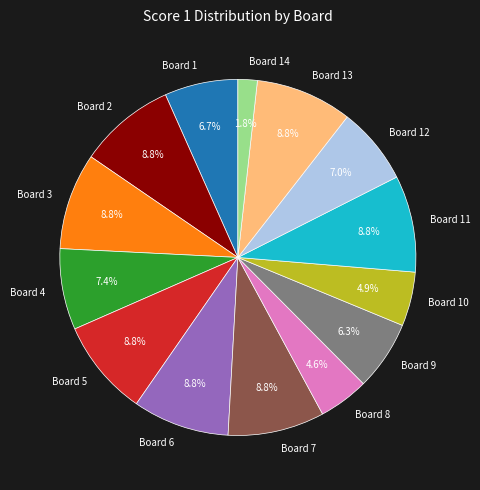

Which slice is the smallest?

Board 14